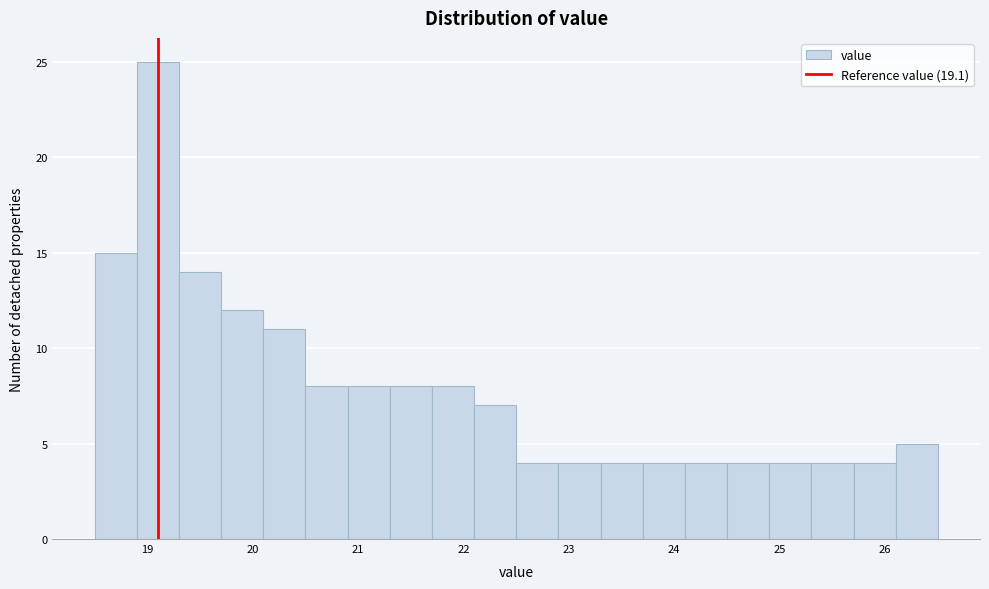

Reading left to right, list every bar in this chart as the range it spans on the x-axis followed by its height. The values are not printed on the chart, so give them approximately, as read against the axis.

18.5 to 18.9: 15
18.9 to 19.3: 25
19.3 to 19.7: 14
19.7 to 20.1: 12
20.1 to 20.5: 11
20.5 to 20.9: 8
20.9 to 21.3: 8
21.3 to 21.7: 8
21.7 to 22.1: 8
22.1 to 22.5: 7
22.5 to 22.9: 4
22.9 to 23.3: 4
23.3 to 23.7: 4
23.7 to 24.1: 4
24.1 to 24.5: 4
24.5 to 24.9: 4
24.9 to 25.3: 4
25.3 to 25.7: 4
25.7 to 26.1: 4
26.1 to 26.5: 5